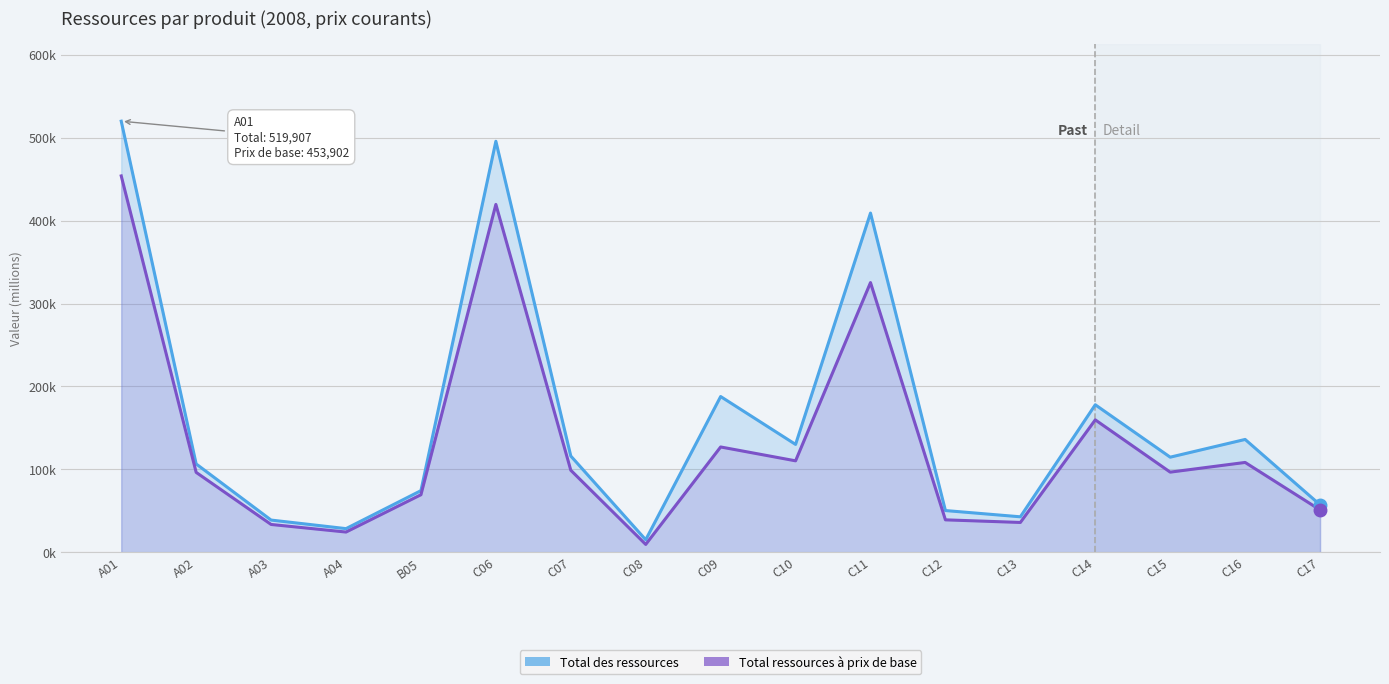

Reading right to left, what are all the values shown in this chart?

Total des ressources: 57201	136050	114667	177867	42742	50286	409087	130047	187801	15058	116064	495690	74284	28473	38805	106505	519907
Total ressources à prix de base: 51057	108313	96618	159659	35931	39076	325241	110258	126975	9427	98885	419509	69362	24364	33505	96320	453902